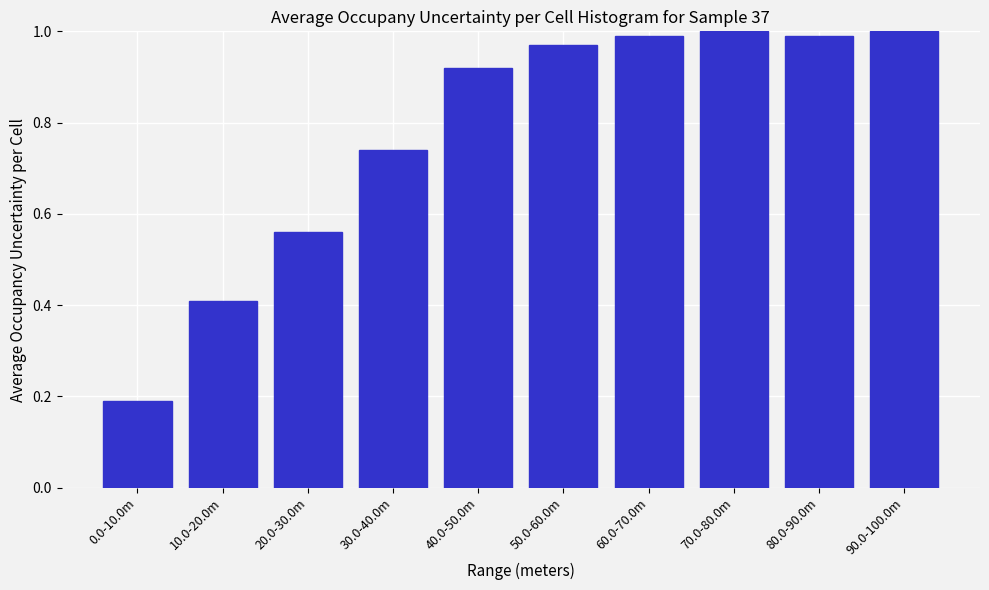

Is it true that the value at 60.0-70.0m is 1.0?

True